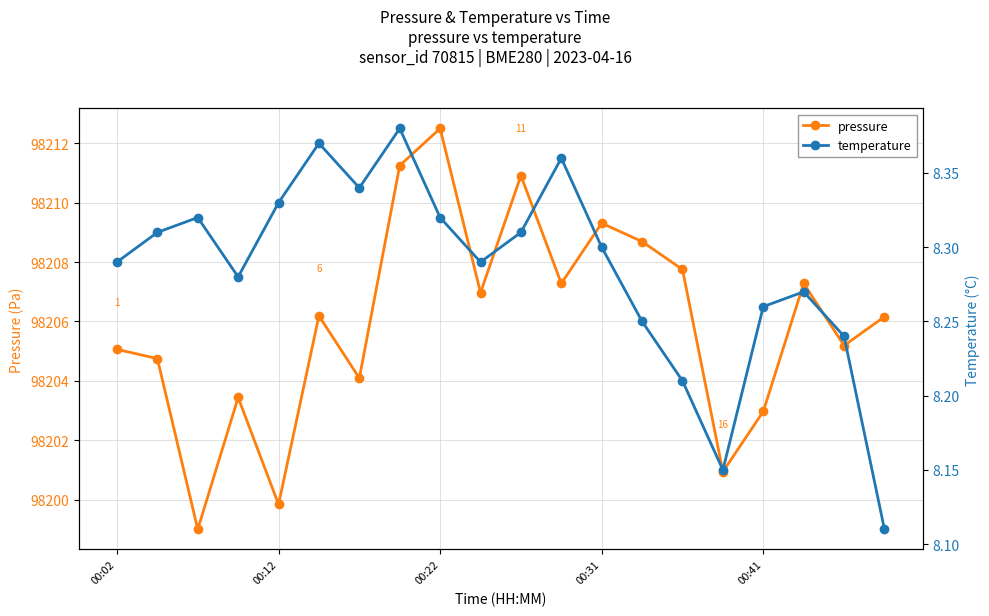

What is the maximum value shown in the chart?

98212.5